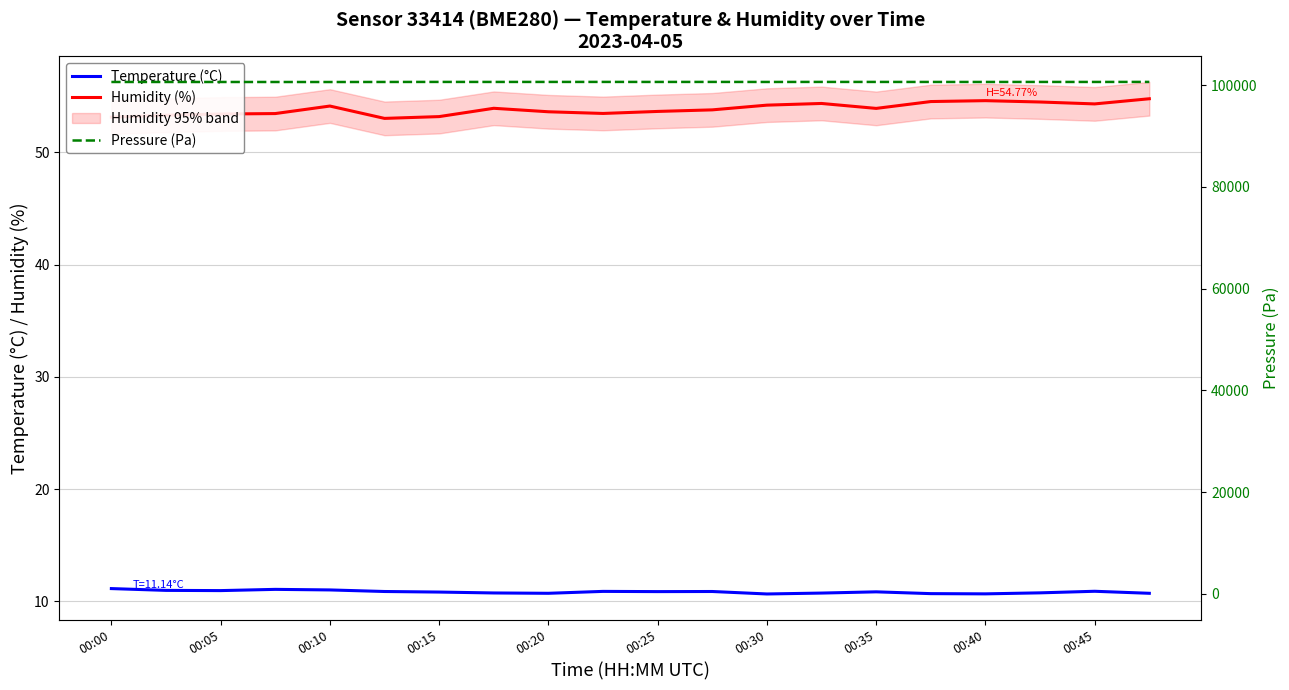

Is it true that Humidity (%) equals 21.3 at 00:25?

False